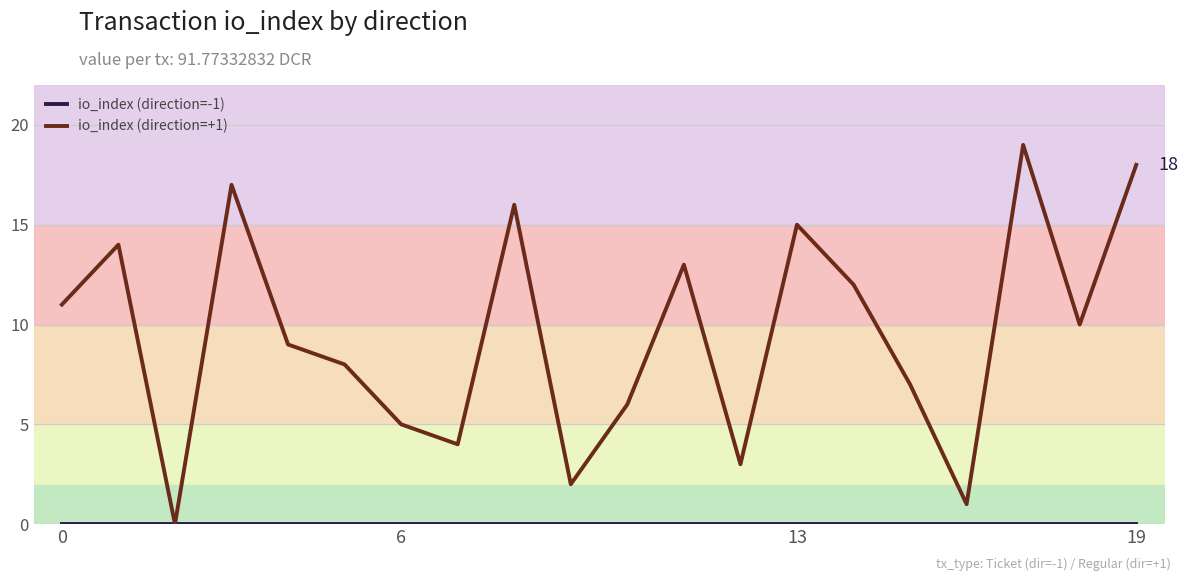

Which series has the largest total across all categories?

io_index (direction=+1)